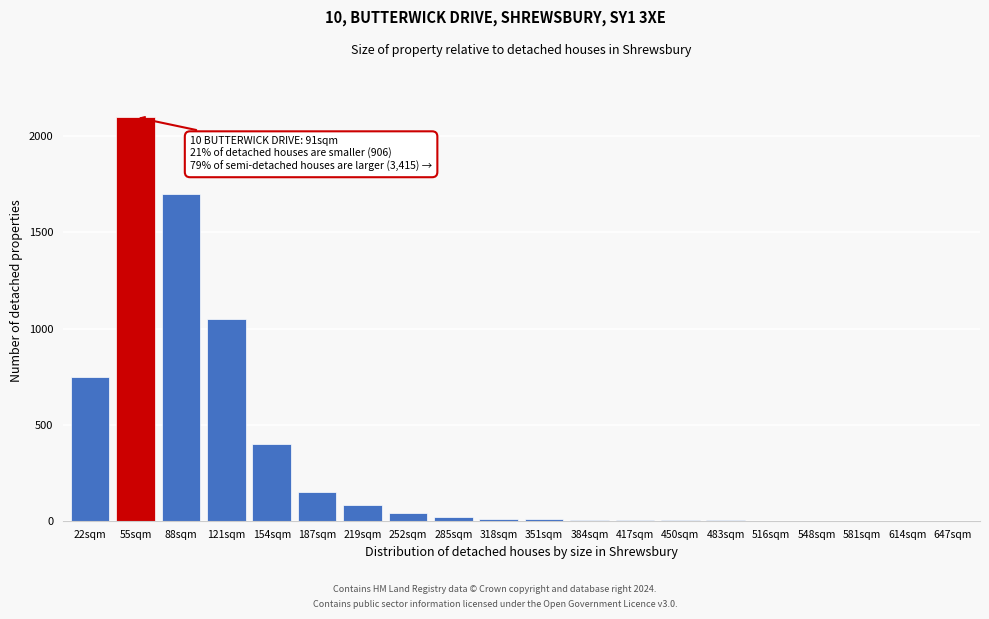

True or false: the data shows 1 at 647sqm.

True